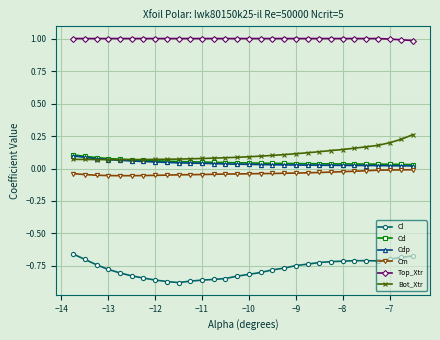

What is the minimum value for Top_Xtr?

1.0